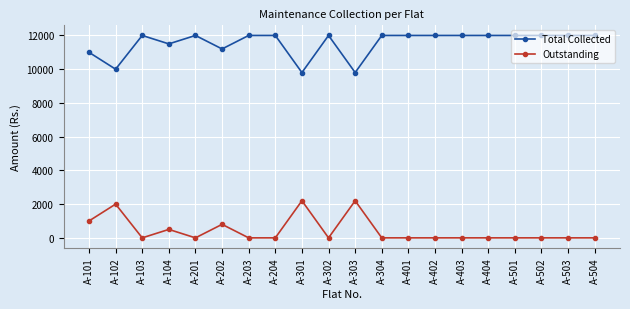

True or false: Total Collected has a value of 9800 at A-303.

True